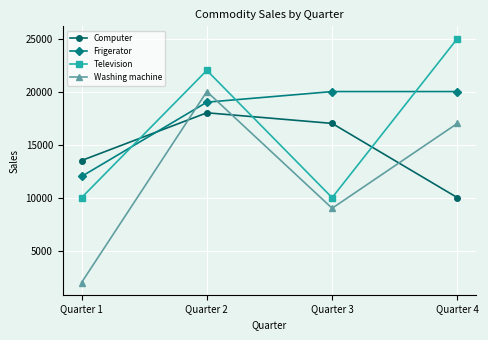

Reading right to left, extract all data points from this chart.

Computer: 10000	17000	18000	13500
Frigerator: 20000	20000	19000	12000
Television: 25000	10000	22000	10000
Washing machine: 17000	9000	20000	2000